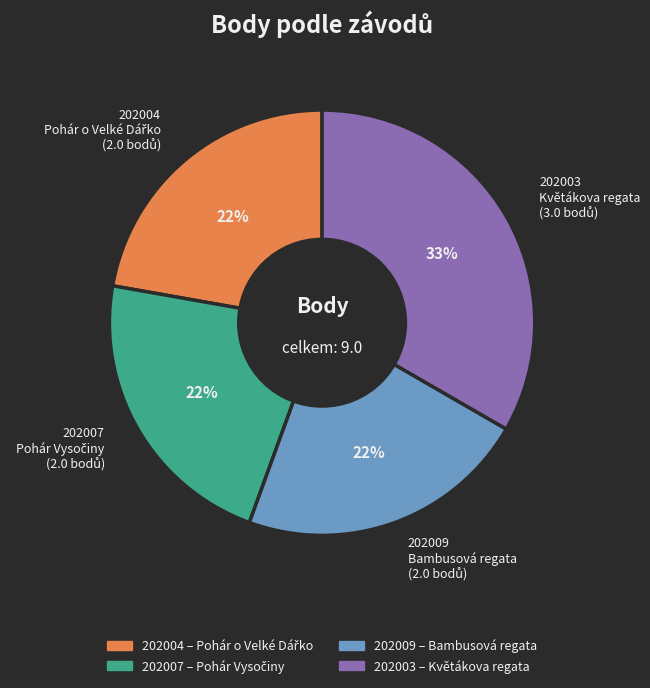

To the nearest percent, what is the average slice percentage?

25%